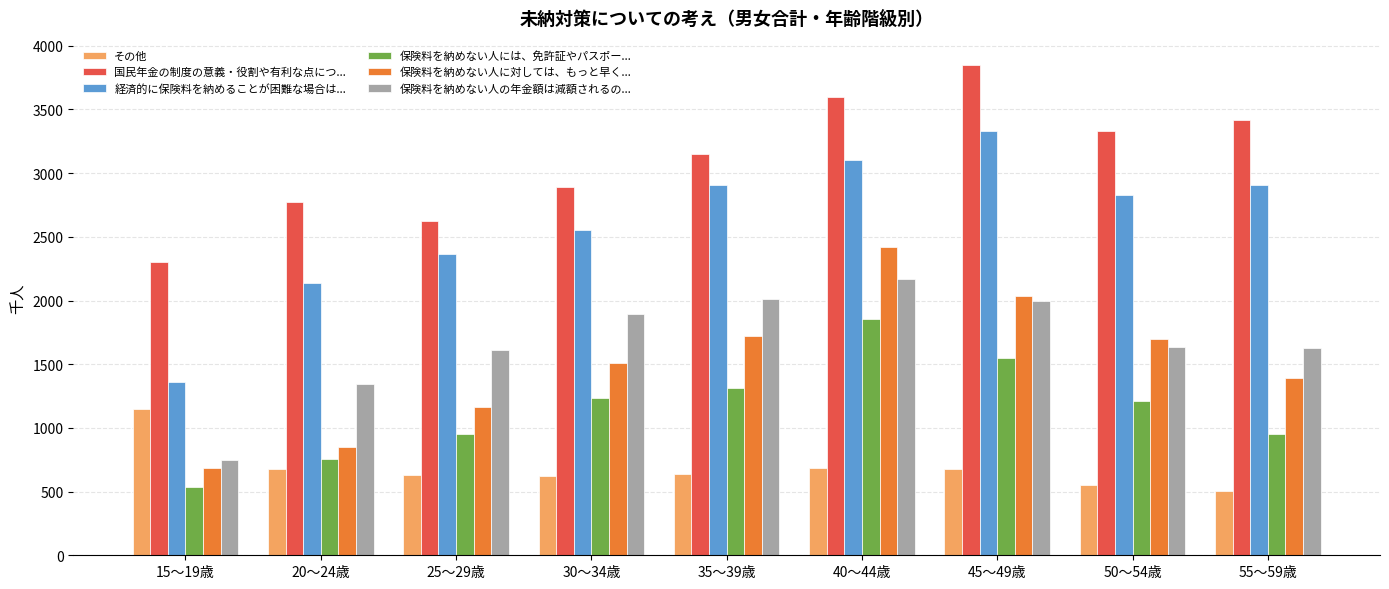

What is the total value across all series at 45～49歳?

13438